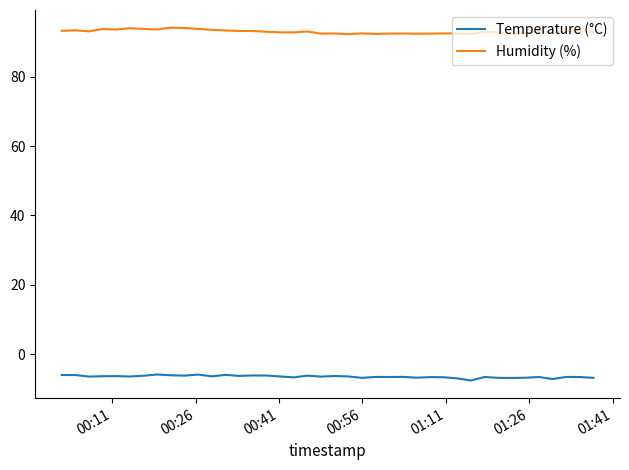

How many categories are shown in the chart?

40